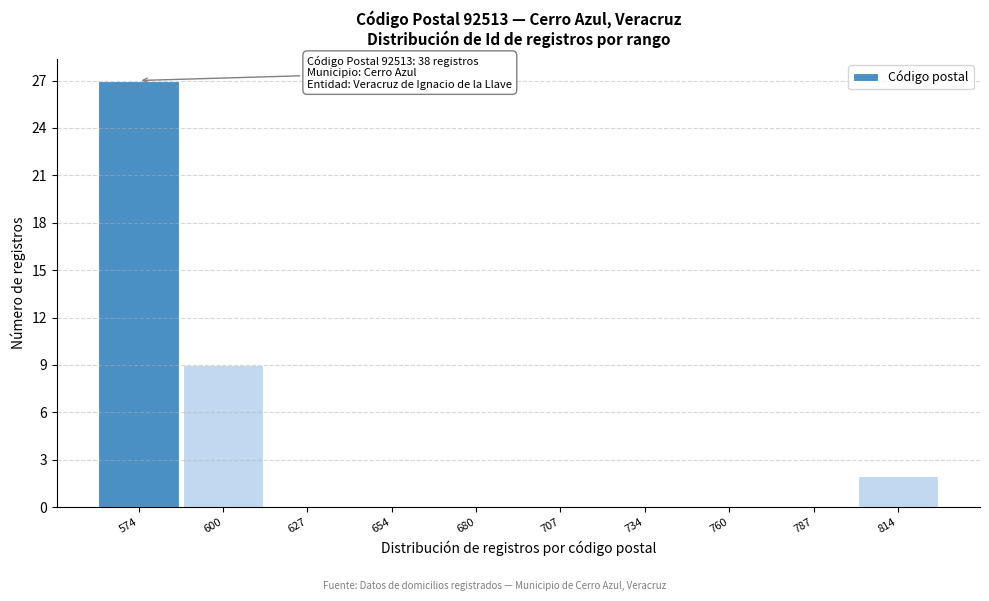

Reading left to right, transcribe all the data shown in this chart.

574=27	600=9	627=0	654=0	680=0	707=0	734=0	760=0	787=0	814=2